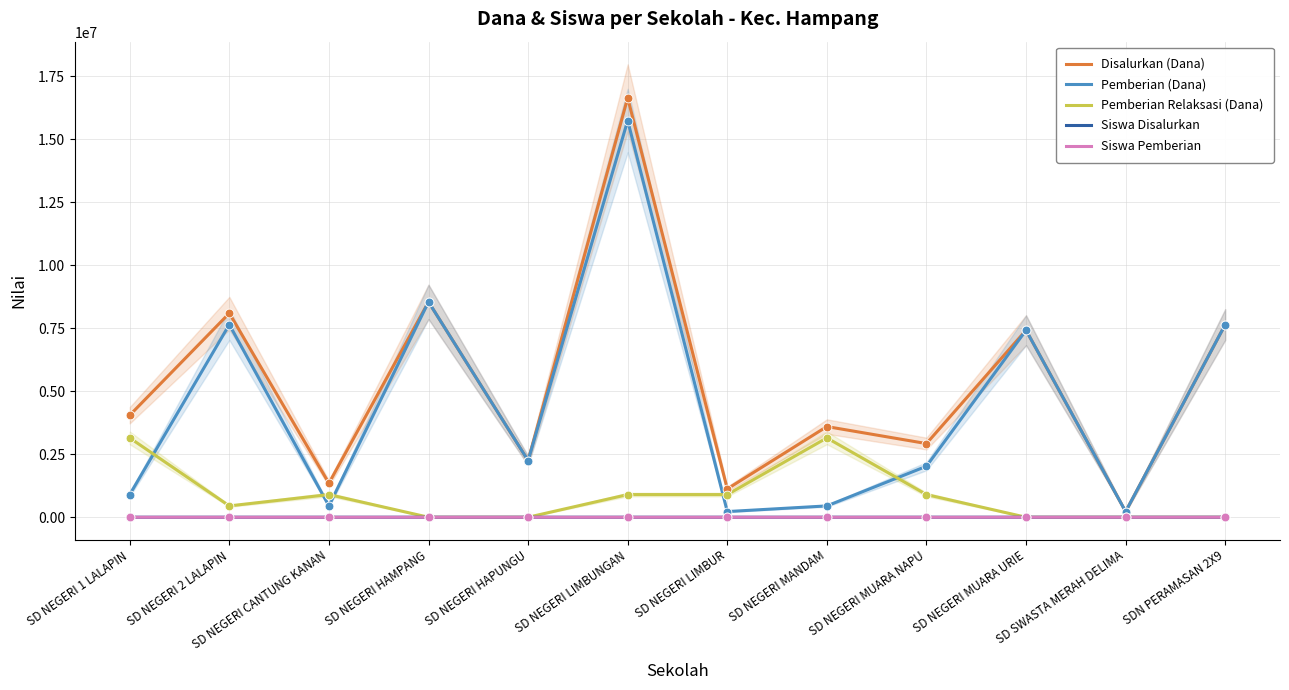

At which category is the sum across all series the highest?

SD NEGERI LIMBUNGAN